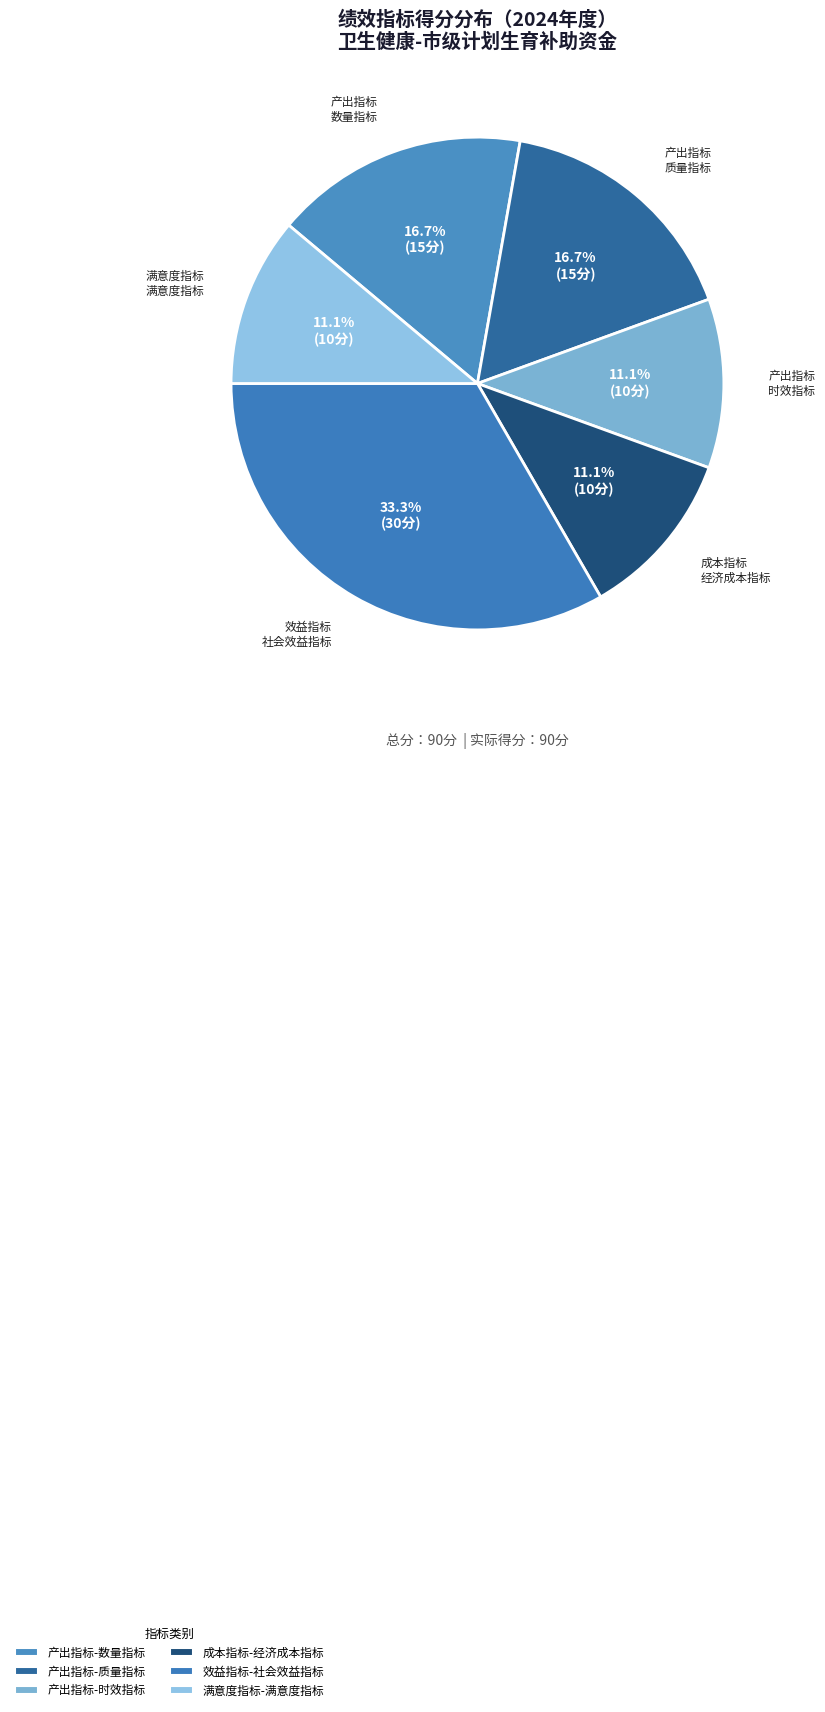

How many slices are in this pie chart?

6